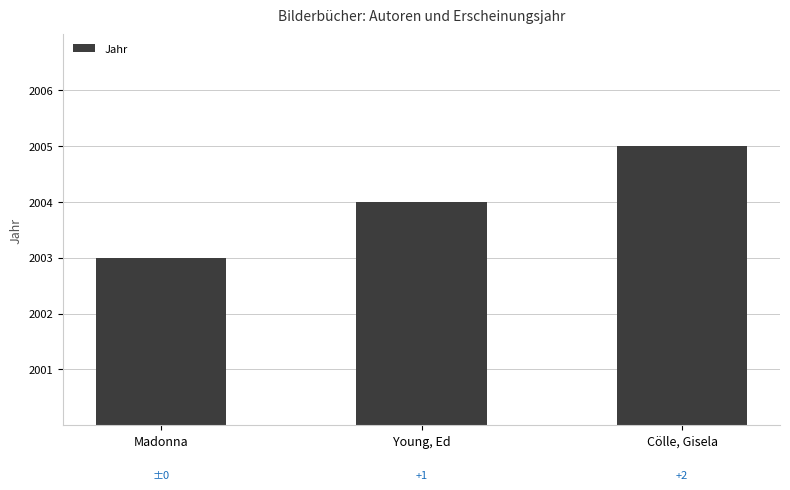

Does the chart contain any negative values?

No